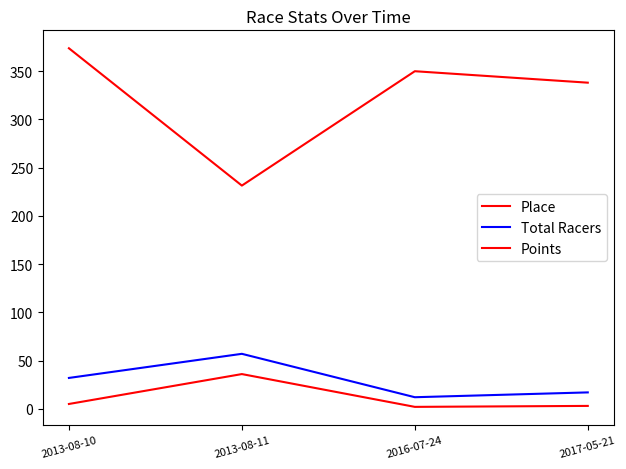

At 2017-05-21, list the series in order from smallest to largest.

Place, Total Racers, Points